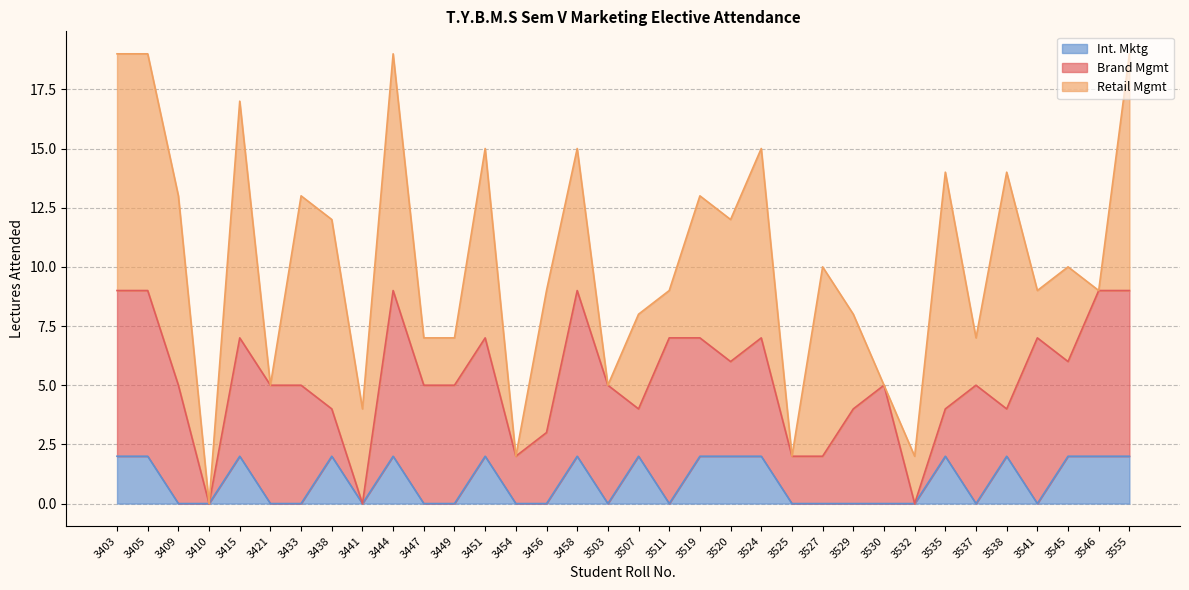

Reading left to right, list all the values displayed in this chart.

Int. Mktg: 2	2	0	0	2	0	0	2	0	2	0	0	2	0	0	2	0	2	0	2	2	2	0	0	0	0	0	2	0	2	0	2	2	2	2	2
Brand Mgmt: 7	7	5	0	5	5	5	2	0	7	5	5	5	2	3	7	5	2	7	5	4	5	2	2	4	5	0	2	5	2	7	4	7	7	7	7
Retail Mgmt: 10	10	8	0	10	0	8	8	4	10	2	2	8	0	6	6	0	4	2	6	6	8	0	8	4	0	2	10	2	10	2	4	0	10	8	10